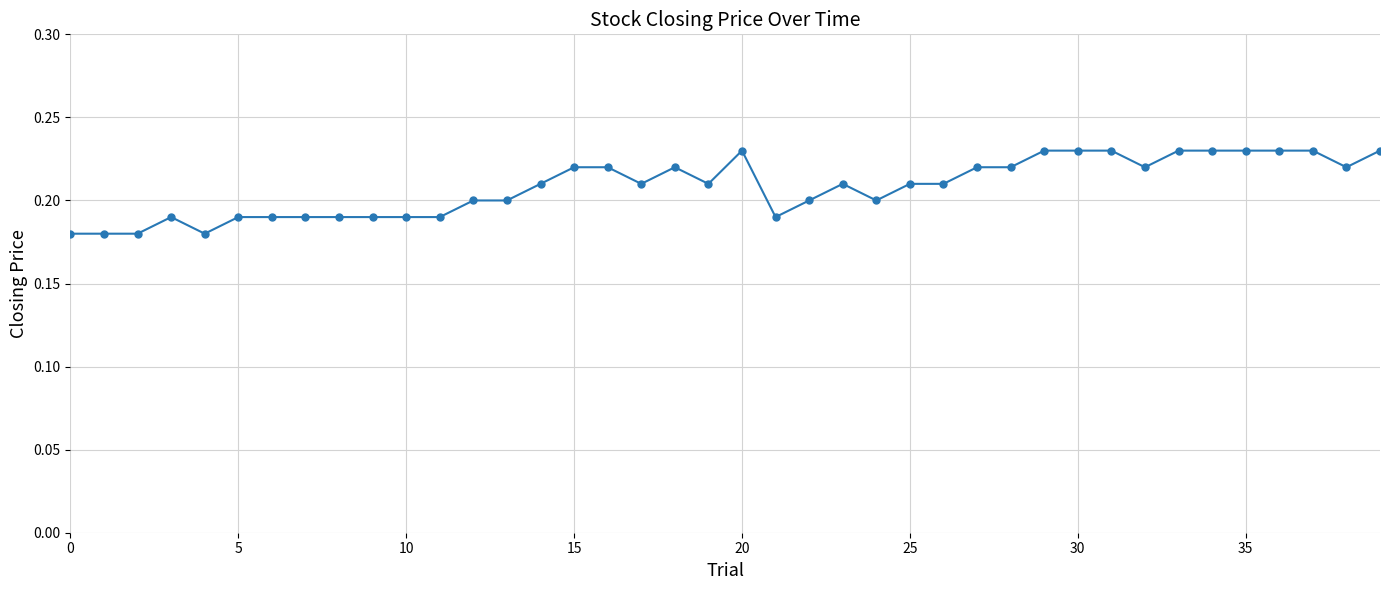

How many series are shown in this chart?

1